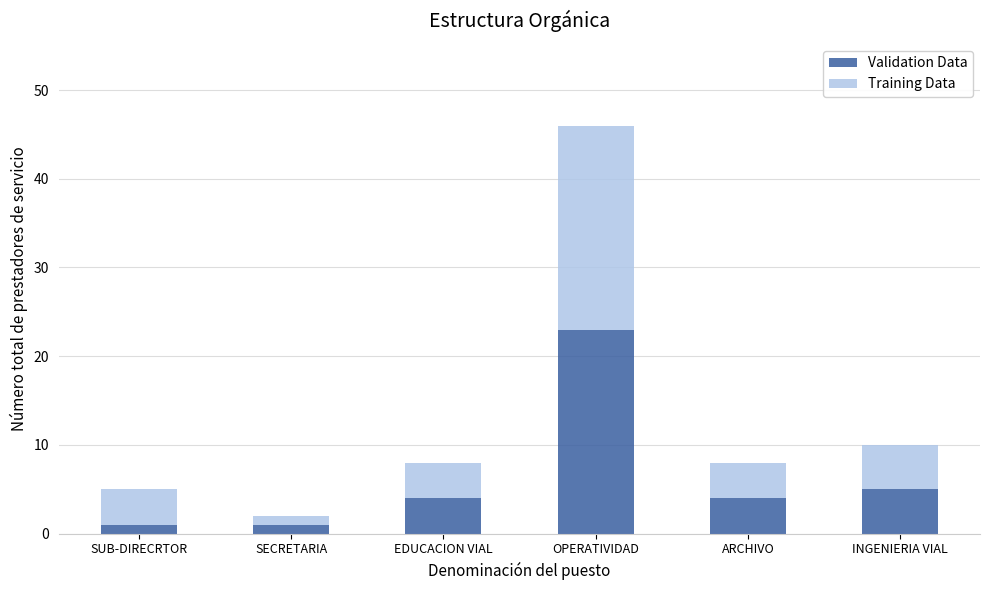

At which label does Validation Data reach its peak?

OPERATIVIDAD